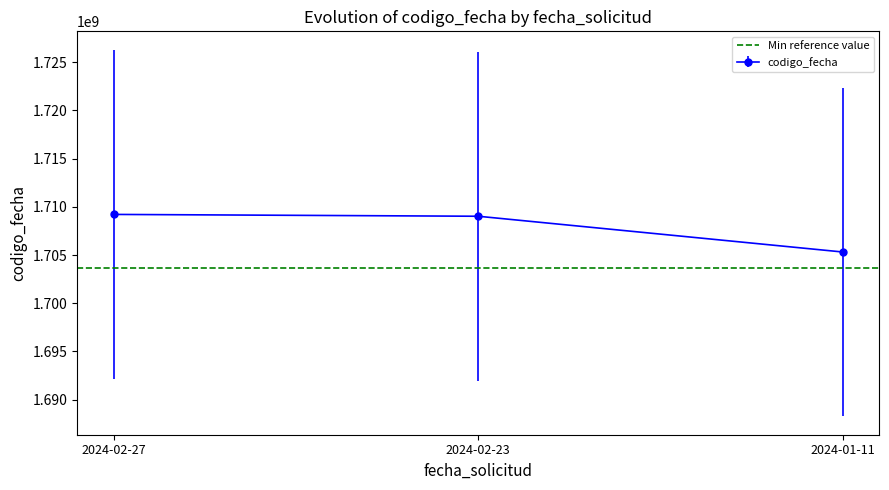

Reading left to right, transcribe all the data shown in this chart.

2024-02-27=1709215892	2024-02-23=1709025533	2024-01-11=1705314790